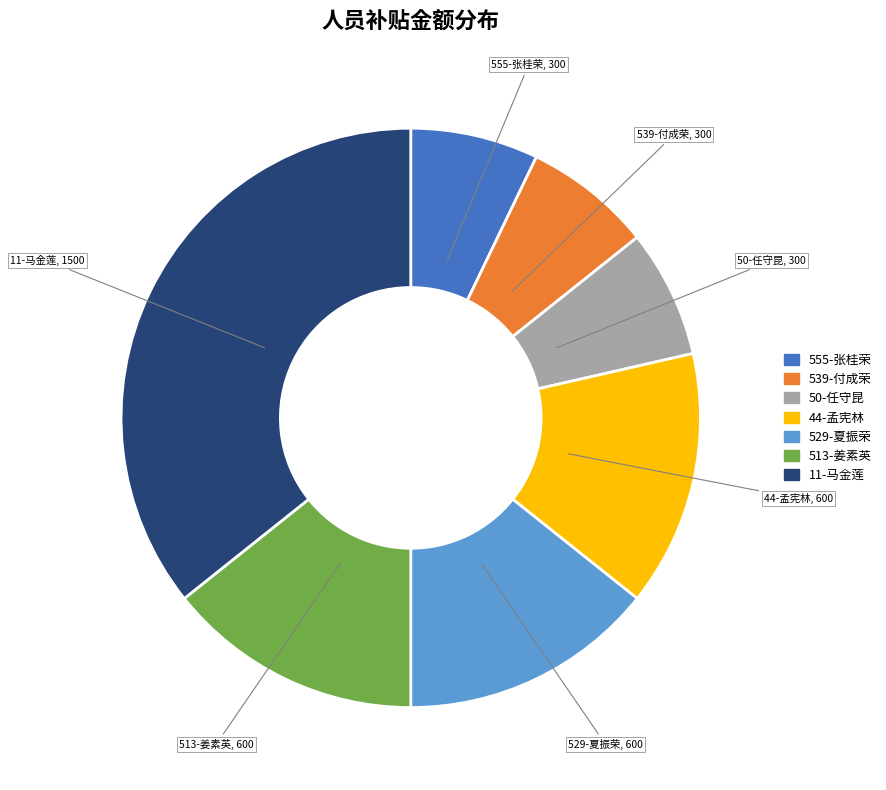

Is it true that 50-任守昆 is 21% of the pie?

False